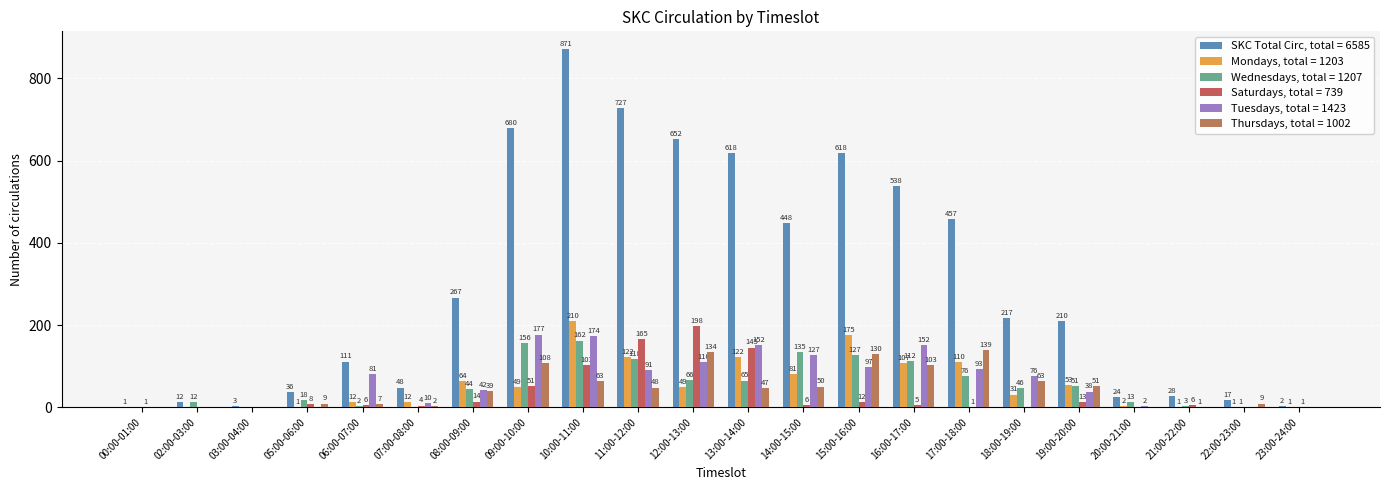

What is the label of the 20th bar from the right?

03:00-04:00